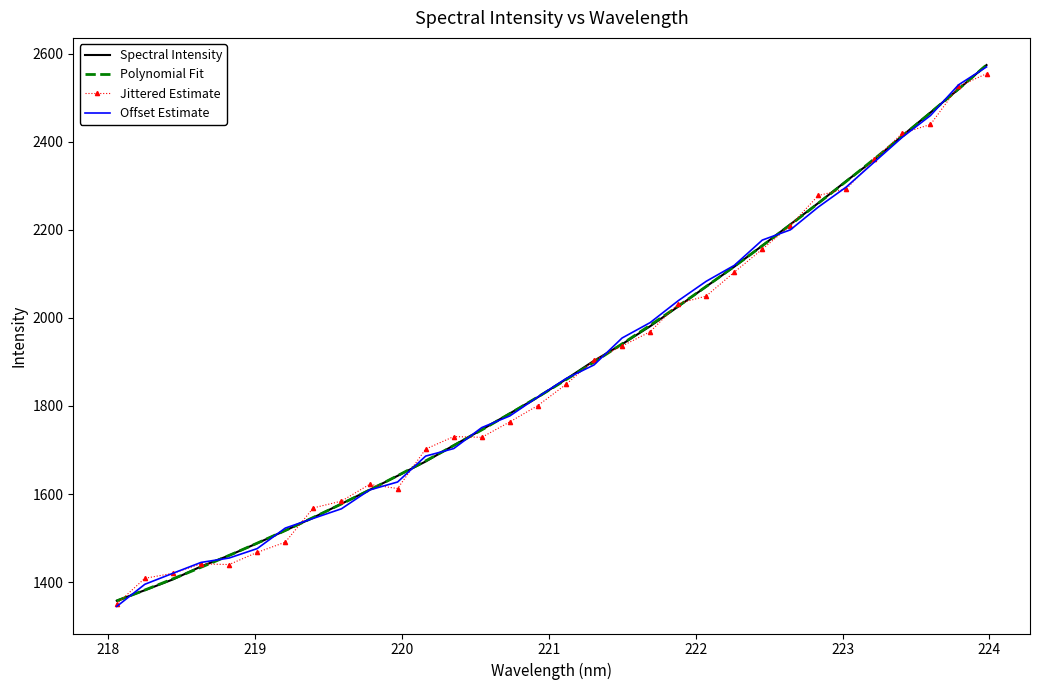

What is the difference between the values at 222.6447 and 219.7801?

602.7